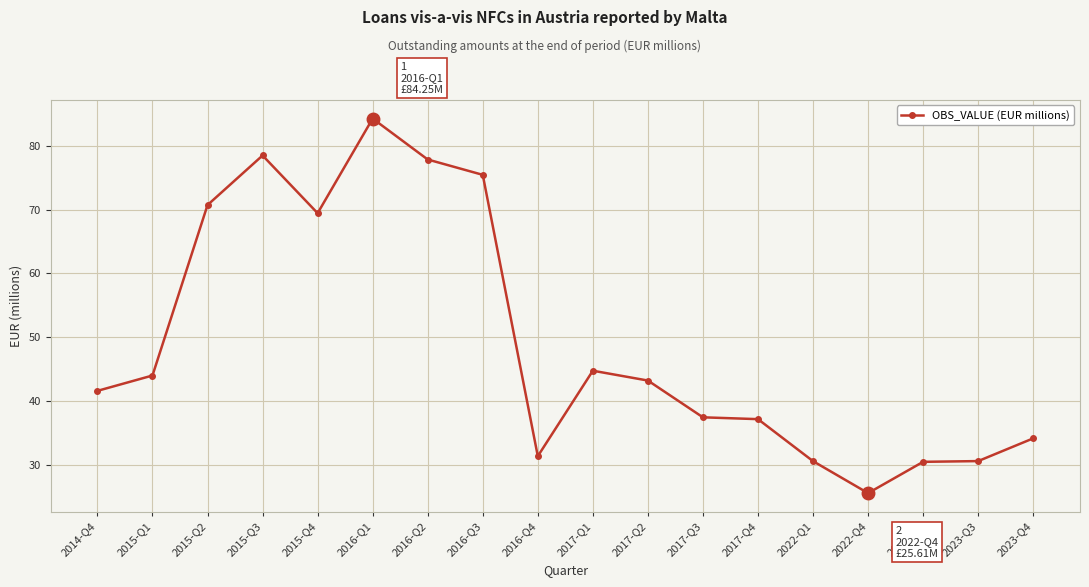

True or false: there are more than 1 points higher than both neighbors.

True